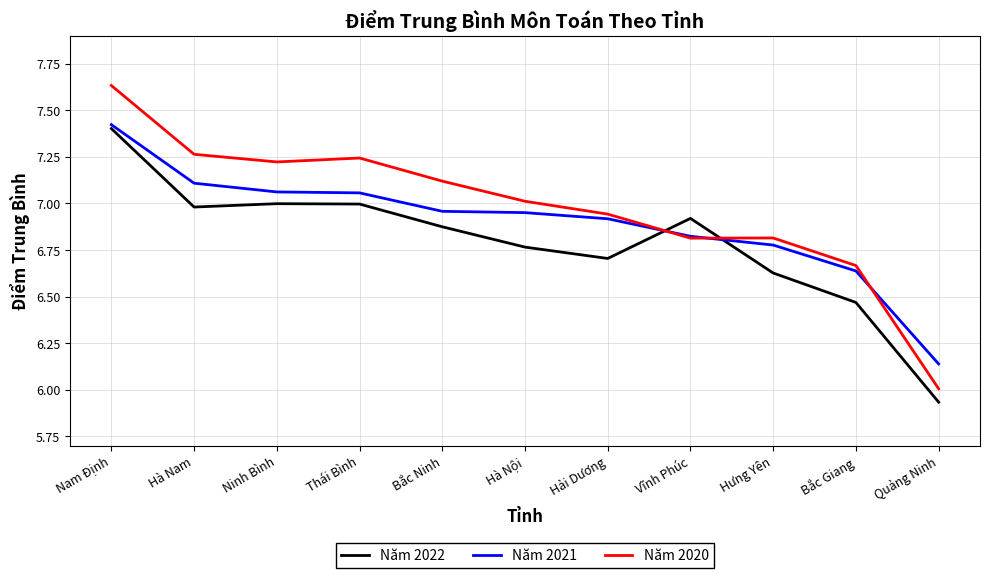

Where do Năm 2020 and Năm 2022 first cross each other?

Hải Dương and Vĩnh Phúc